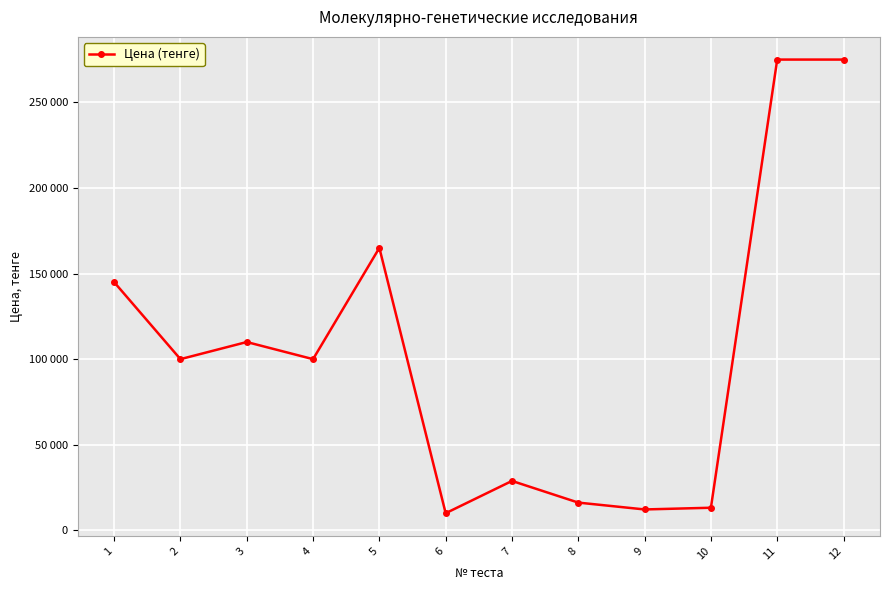

The chart shows a value of 18459 at 9. True or false?

False